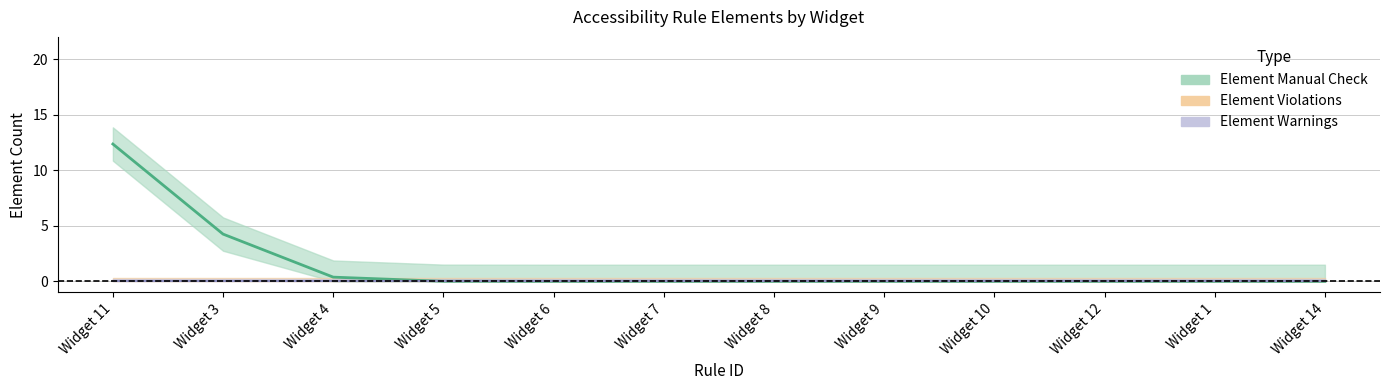

True or false: Element Hidden and Element Violations cross at least once.

False